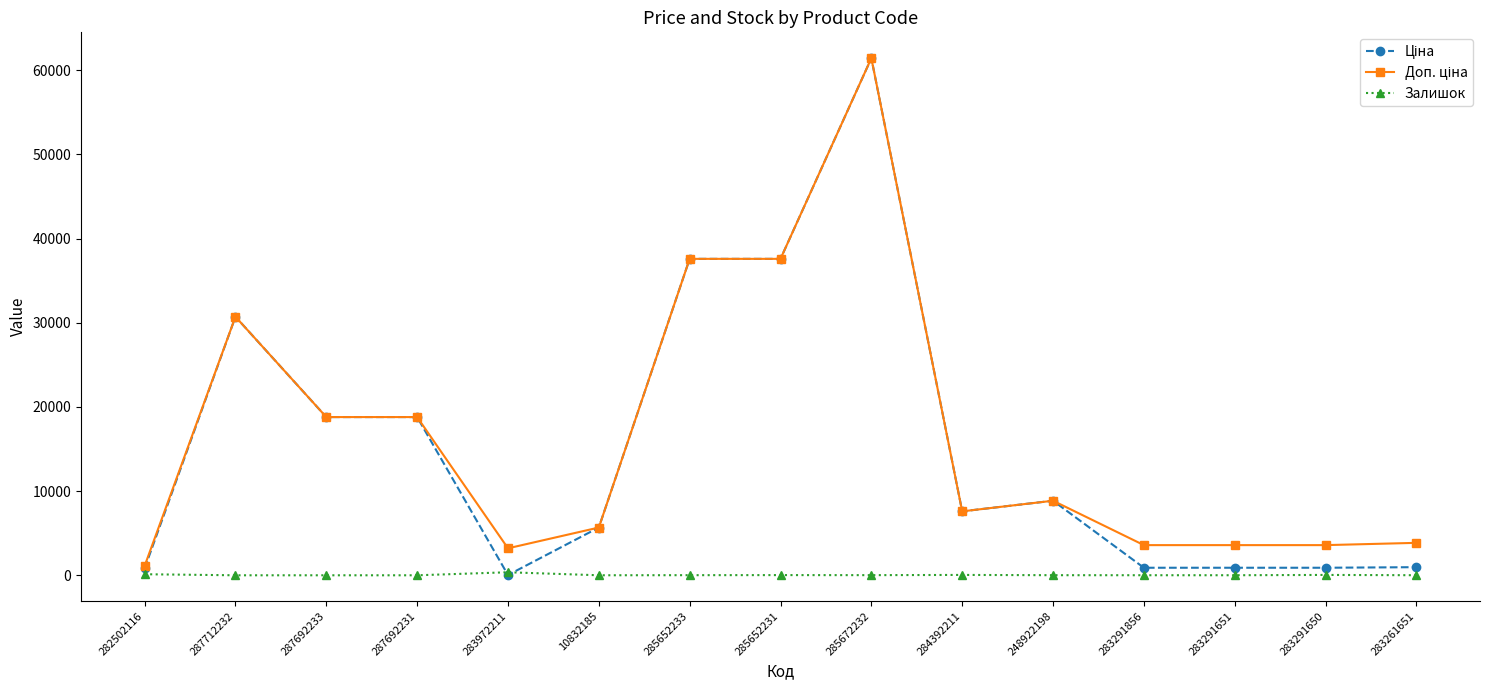

Which category has the highest value across all series?

285672232